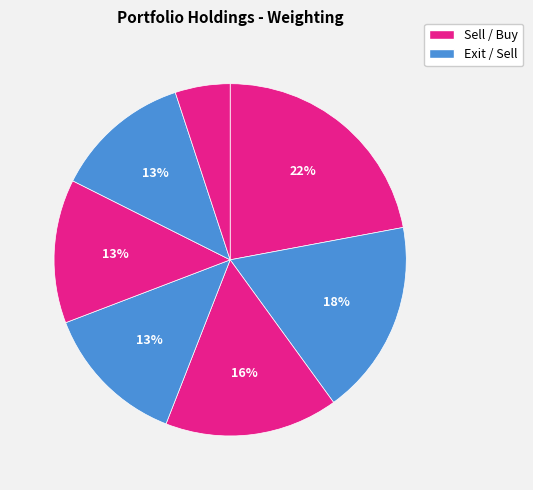

How many segments does this pie chart have?

7